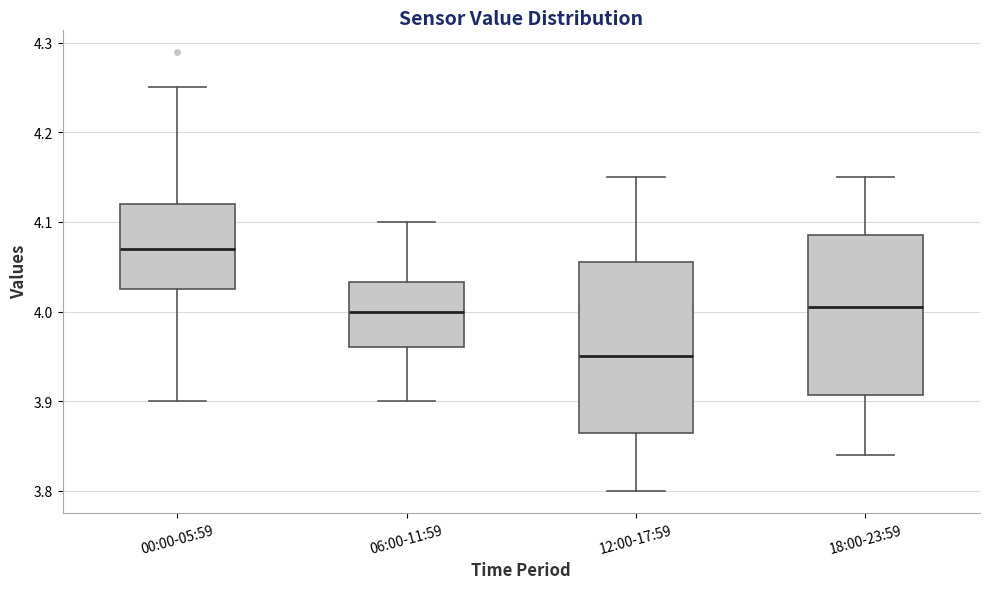

Reading left to right, read every box against the y-axis: the position of its median line, the range the box covers, and the ends of its whiskers. The values are not printed on the chart, so give them approximately, as read against the axis.

00:00-05:59: median 4.07, box 4.03 to 4.12, whiskers 3.90 to 4.25
06:00-11:59: median 4.00, box 3.96 to 4.03, whiskers 3.90 to 4.10
12:00-17:59: median 3.95, box 3.87 to 4.06, whiskers 3.80 to 4.15
18:00-23:59: median 4.01, box 3.91 to 4.09, whiskers 3.84 to 4.15